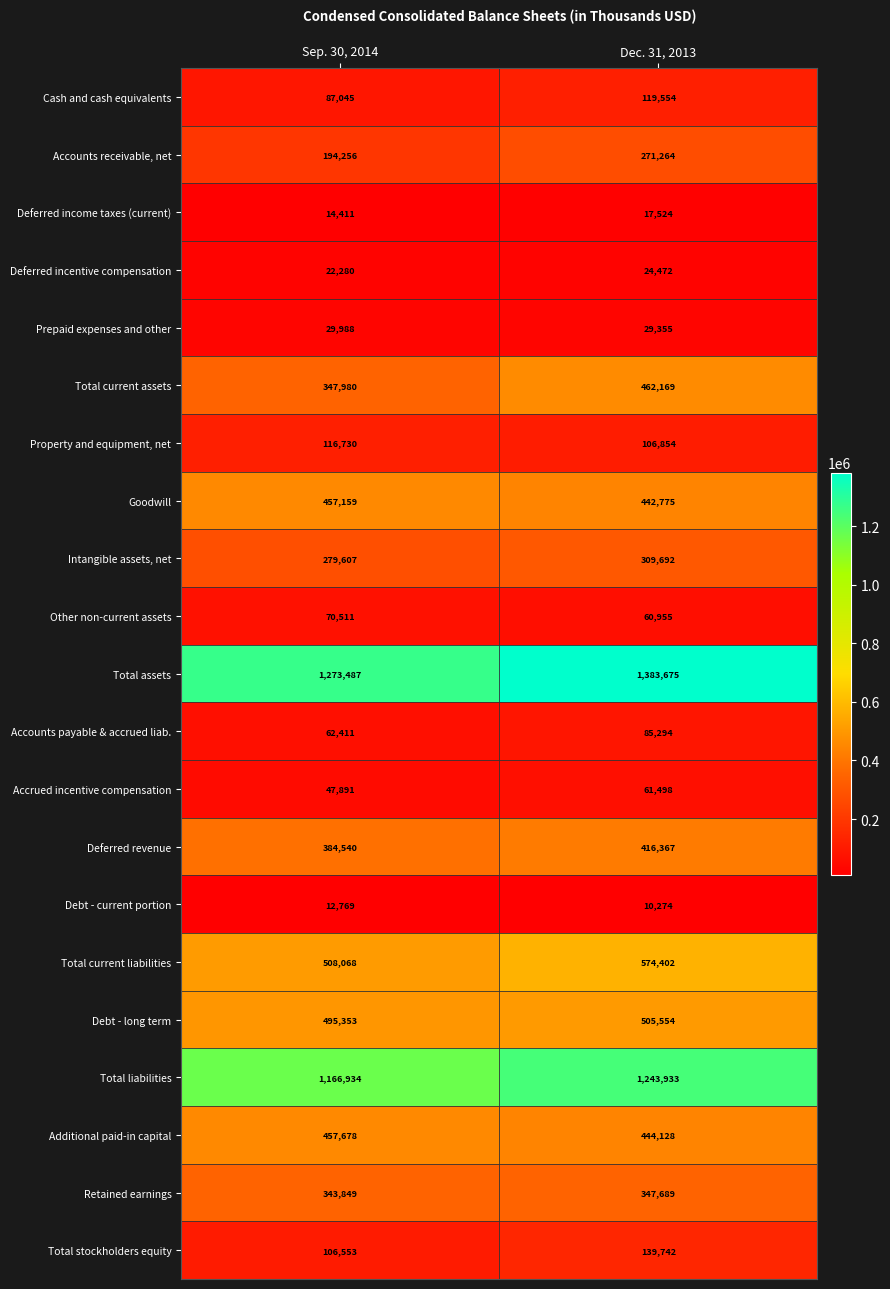

The Total current assets series shows 462169 at Dec. 31, 2013. True or false?

True